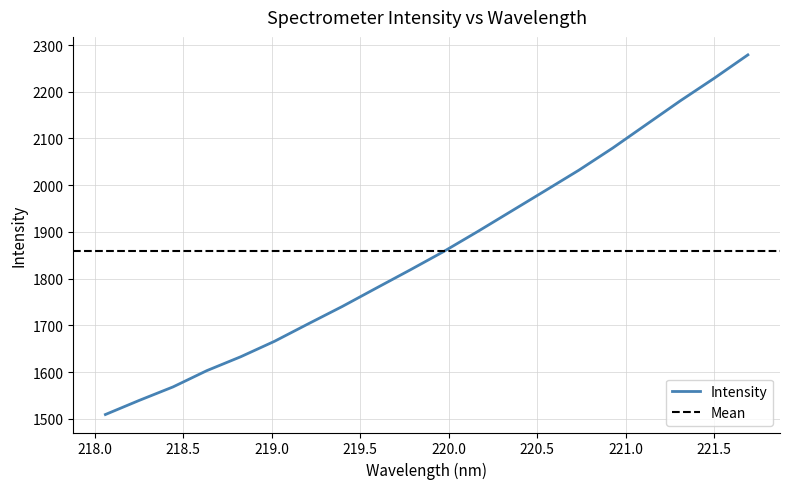

True or false: the data shows 1509.2 at 218.0596.

True